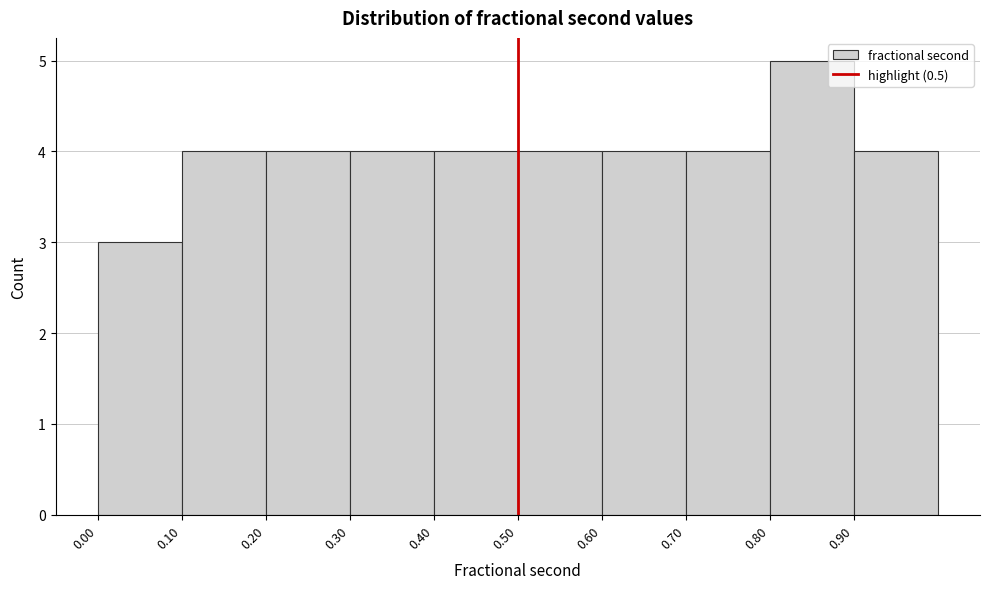

Reading left to right, list every bar in this chart as the range it spans on the x-axis followed by its height. The values are not printed on the chart, so give them approximately, as read against the axis.

0.0 to 0.1: 3
0.1 to 0.2: 4
0.2 to 0.3: 4
0.3 to 0.4: 4
0.4 to 0.5: 4
0.5 to 0.6: 4
0.6 to 0.7: 4
0.7 to 0.8: 4
0.8 to 0.9: 5
0.9 to 1.0: 4